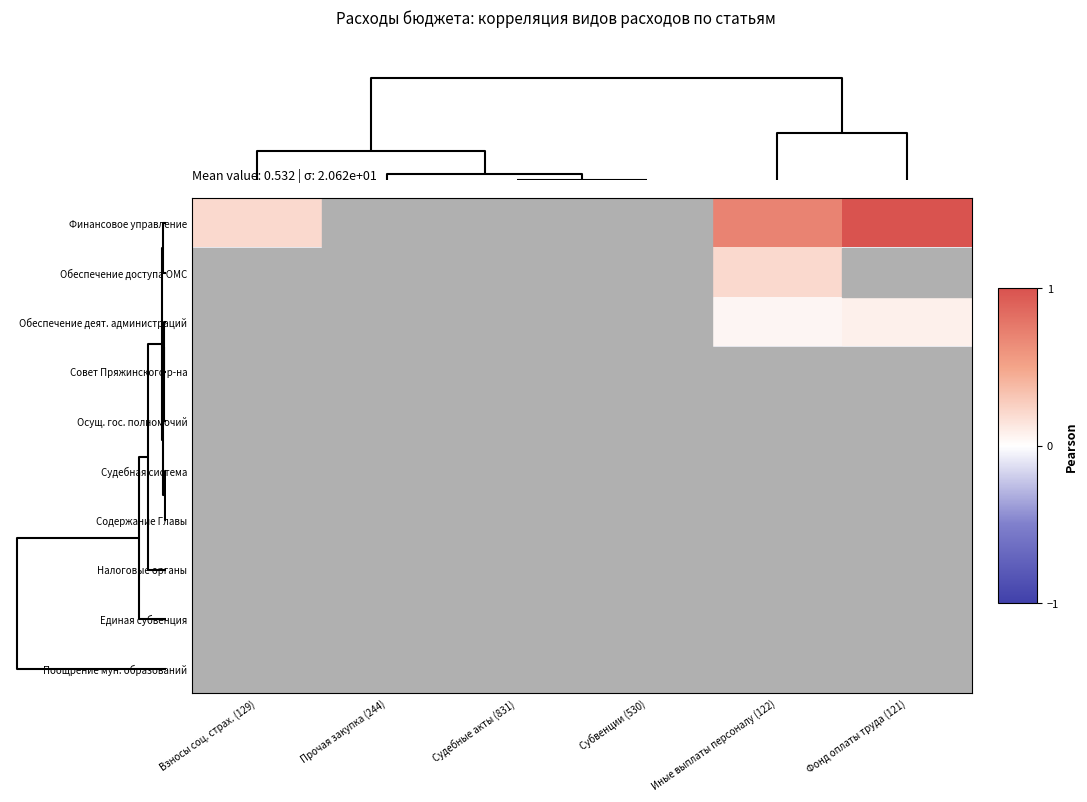

At which category is the sum across all series the highest?

Фонд оплаты труда (121)